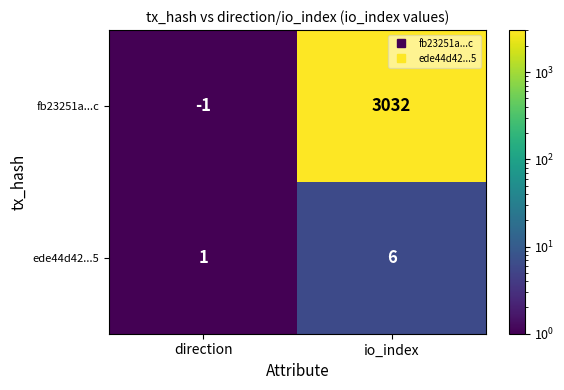

The fb23251a...c series shows -1 at direction. True or false?

True